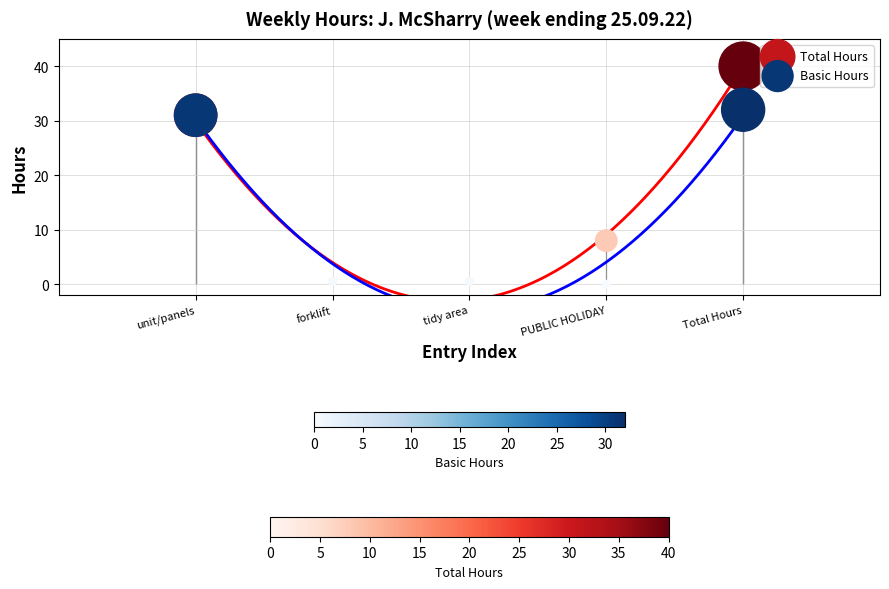

In the Basic Hours series, what Y value is closest to 16?

31.0